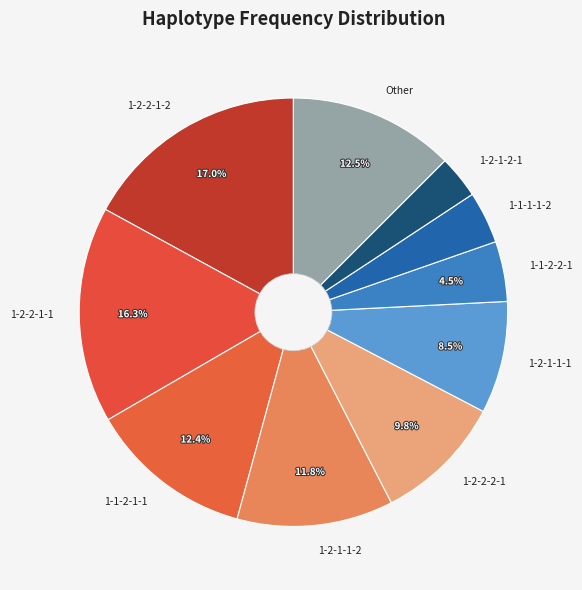

Between 1-2-2-2-1 and 1-2-1-1-2, which is larger?

1-2-1-1-2